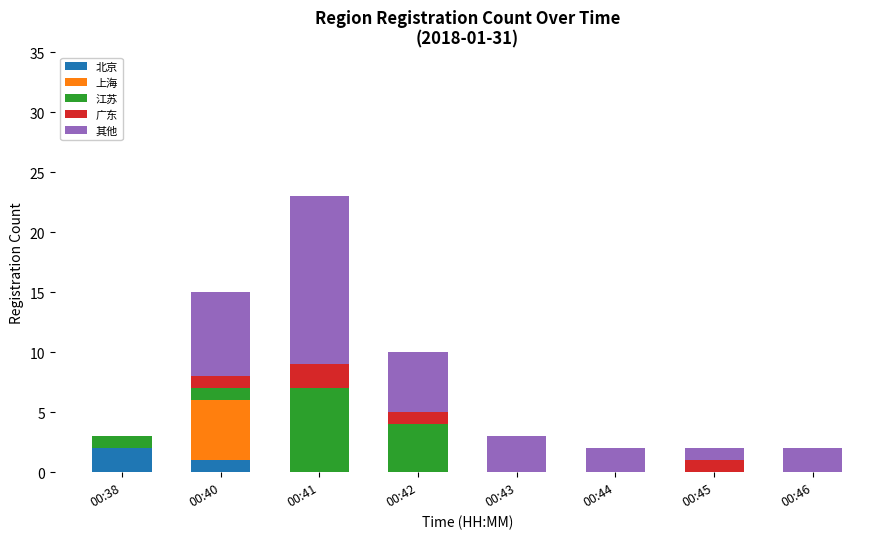

At which category is the sum across all series the highest?

00:41